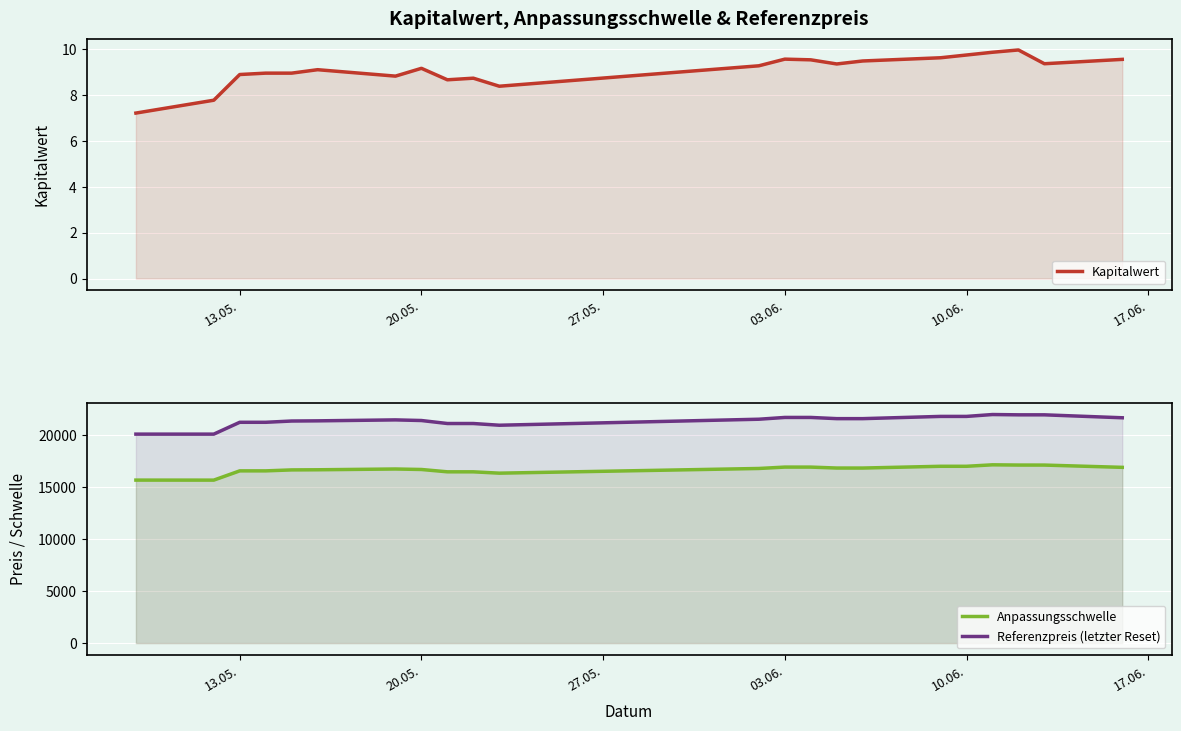

At how many categories does at least one series exceed 18539?

22